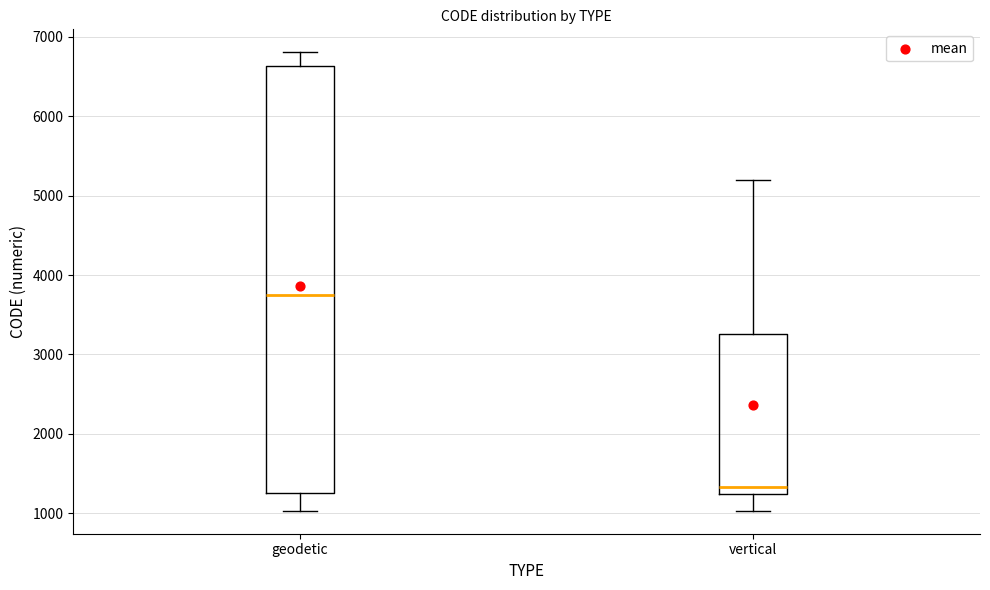

Reading left to right, read every box against the y-axis: the position of its median line, the range the box covers, and the ends of its whiskers. The values are not printed on the chart, so give them approximately, as read against the axis.

geodetic: median 3700, box 1300 to 6600, whiskers 1000 to 6800
vertical: median 1300, box 1200 to 3300, whiskers 1000 to 5200